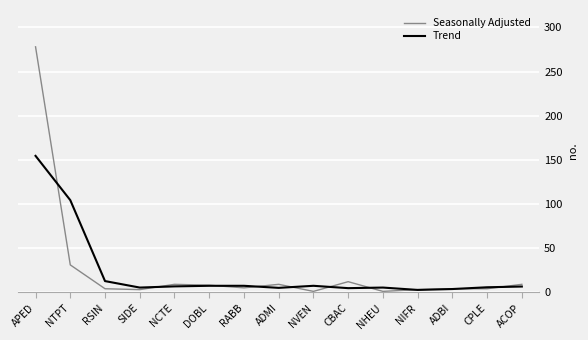

What is the highest value of the Trend series?

154.5